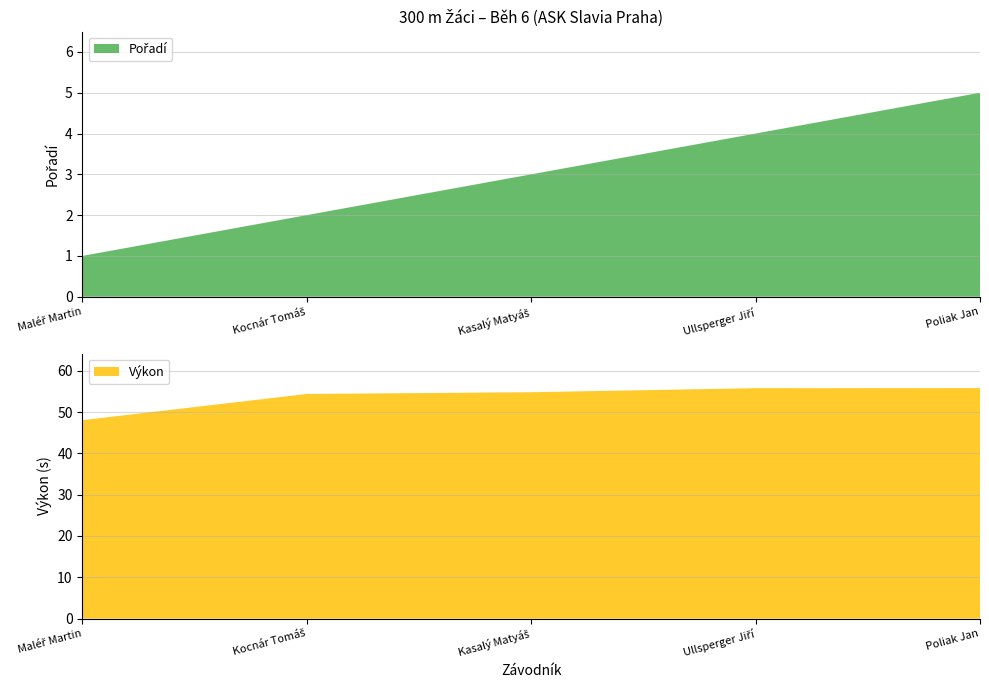

Reading left to right, extract all data points from this chart.

Pořadí: 1.0	2.0	3.0	4.0	5.0
Výkon: 48.0	54.4	54.8	55.8	55.8